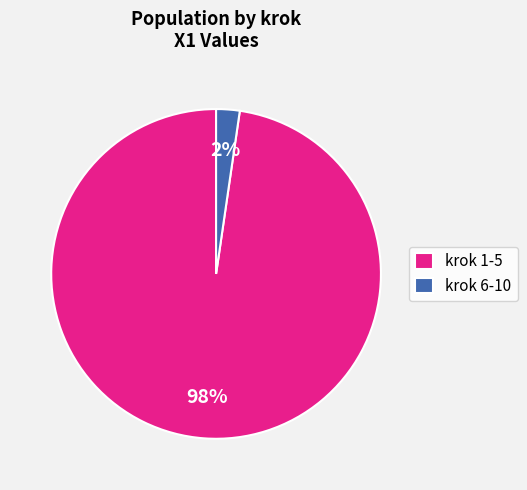

Which category has the smallest portion of the pie?

krok 6-10